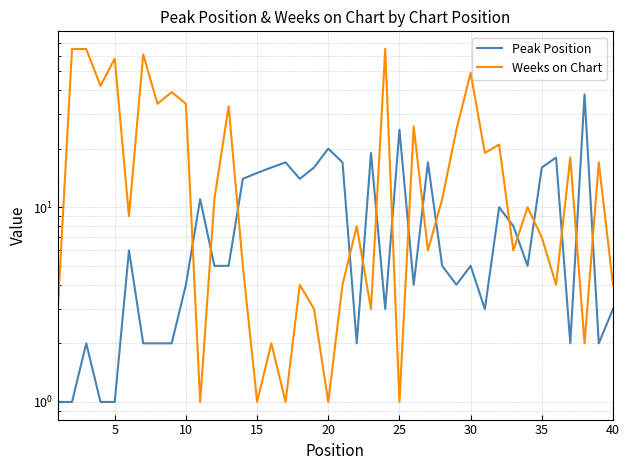

What is the difference between the maximum and minimum values in the Peak Position series?

37